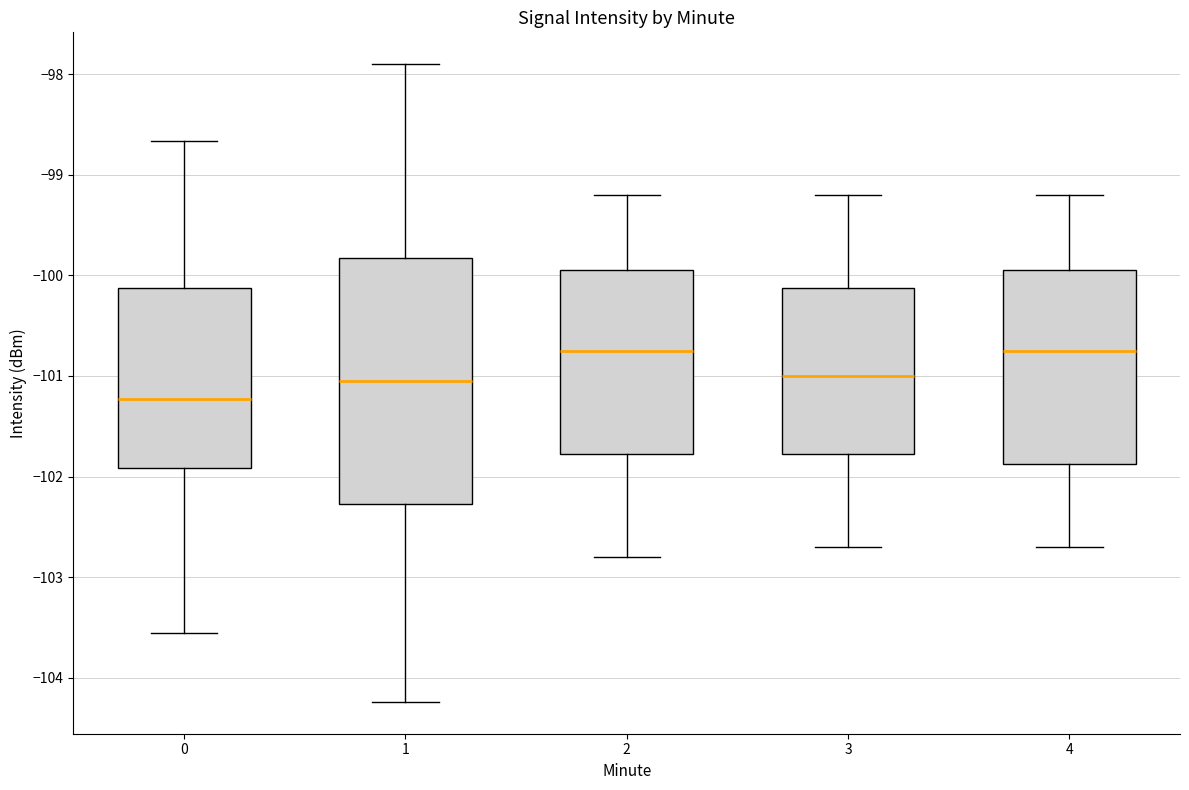

Reading left to right, read every box against the y-axis: the position of its median line, the range the box covers, and the ends of its whiskers. The values are not printed on the chart, so give them approximately, as read against the axis.

0: median -101.2, box -101.9 to -100.1, whiskers -103.6 to -98.7
1: median -101.0, box -102.3 to -99.8, whiskers -104.2 to -97.9
2: median -100.7, box -101.8 to -99.9, whiskers -102.8 to -99.2
3: median -101.0, box -101.8 to -100.1, whiskers -102.7 to -99.2
4: median -100.7, box -101.9 to -99.9, whiskers -102.7 to -99.2